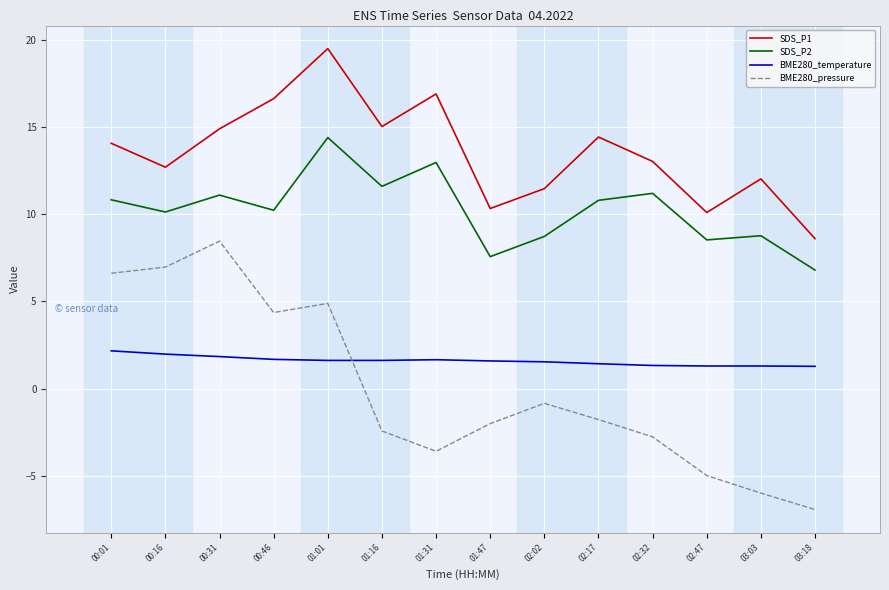

How many lines are shown in the chart?

4